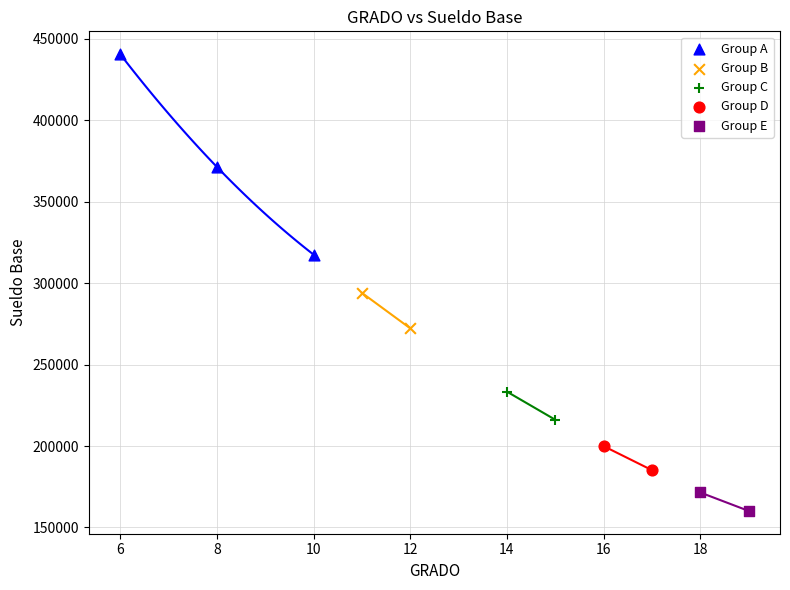

Which series has the largest Y range (max minus min)?

Group A